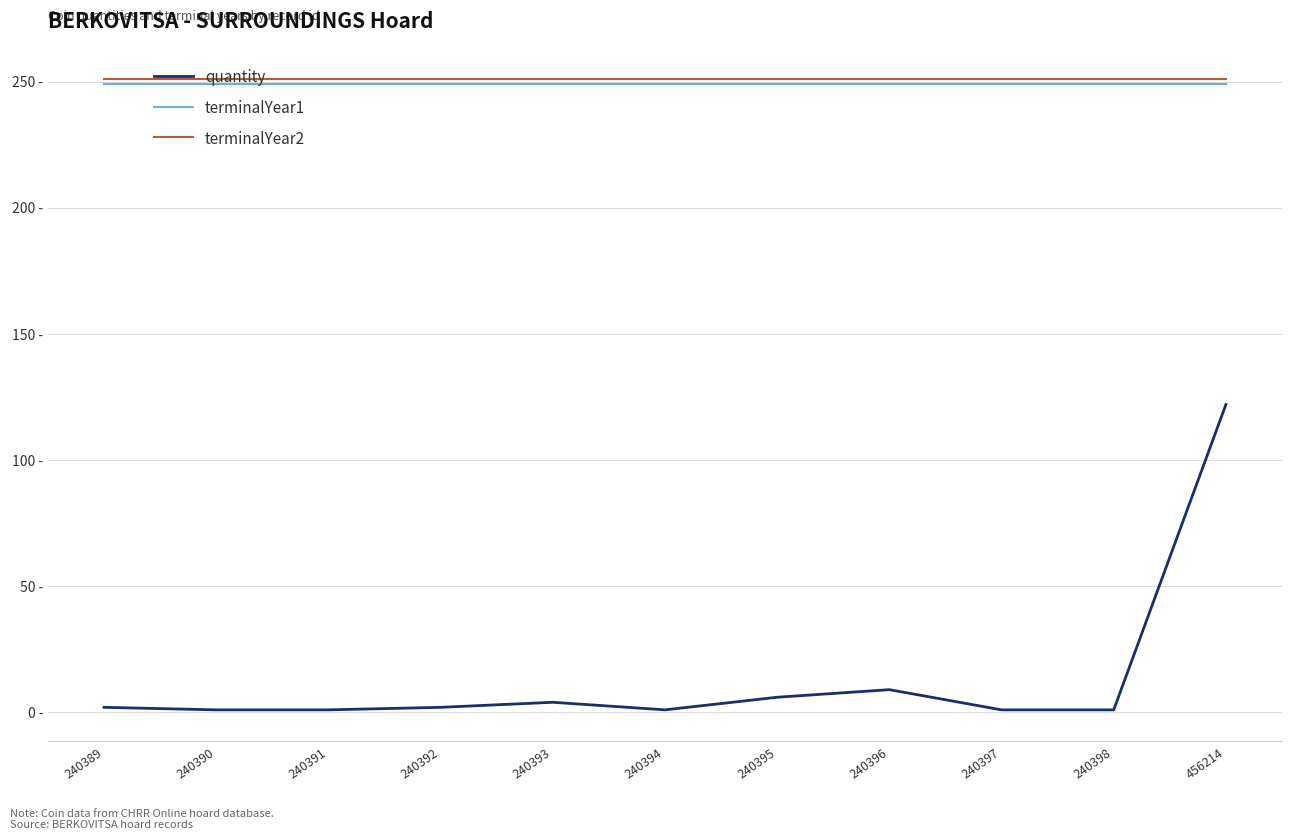

What are all the series names shown in the legend?

quantity, terminalYear1, terminalYear2